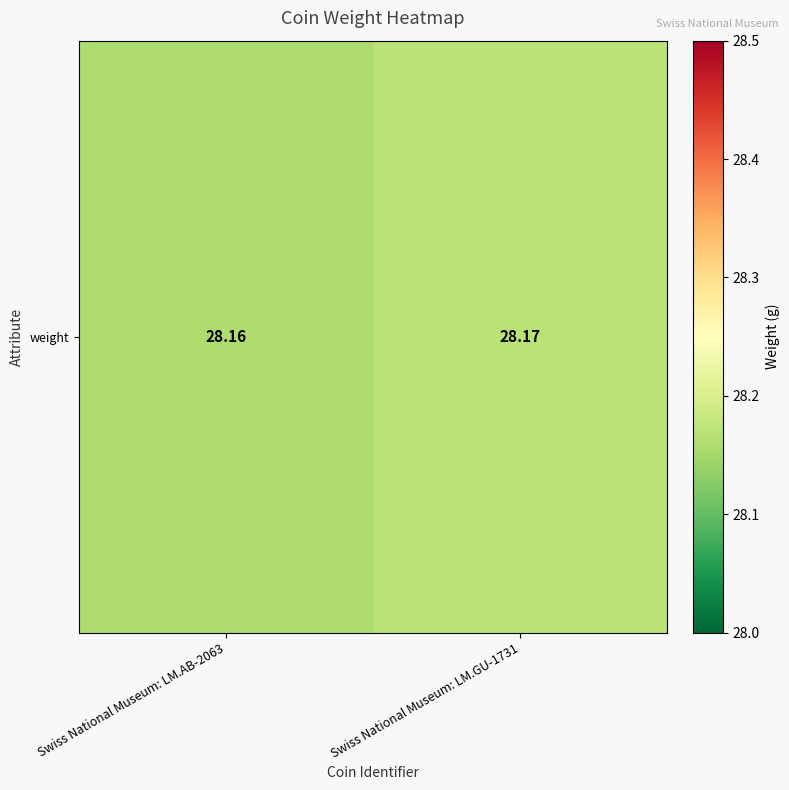

Which category has the lowest value across all series?

Swiss National Museum: LM.AB-2063